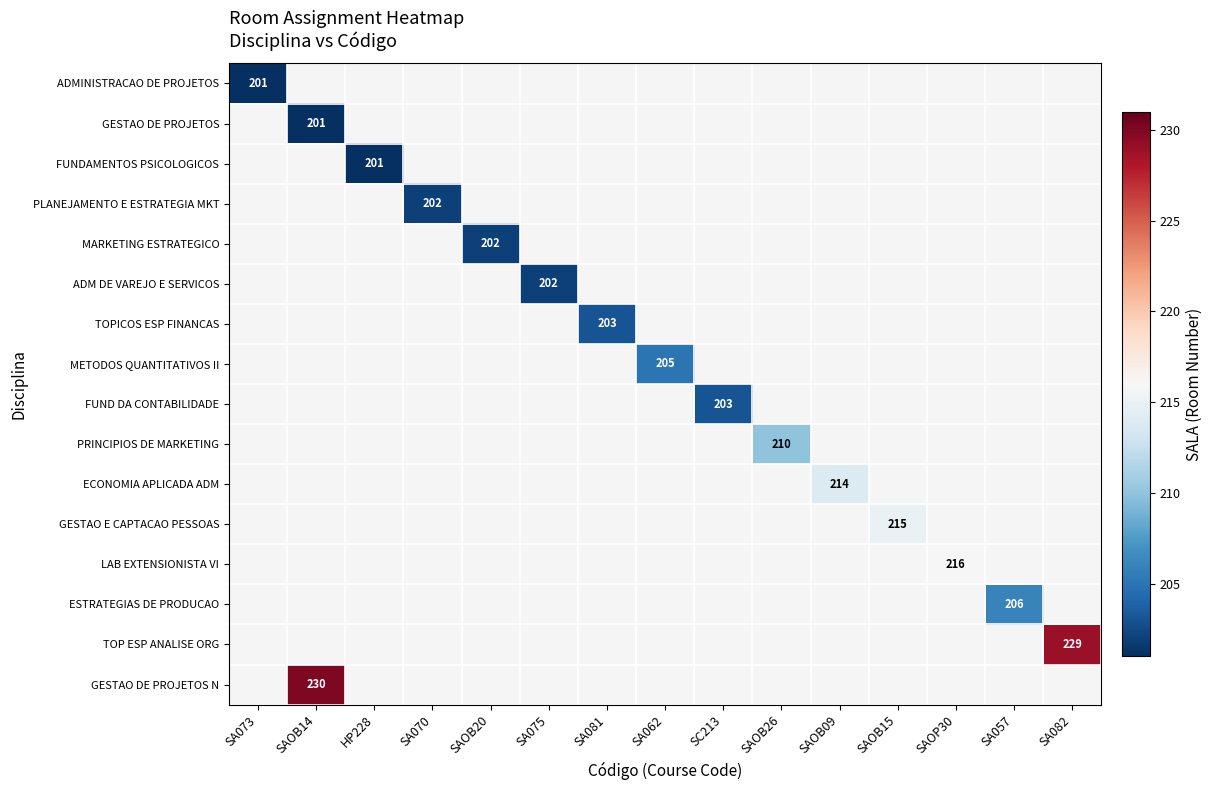

The GESTAO DE PROJETOS N series shows 230 at SAOB14. True or false?

True